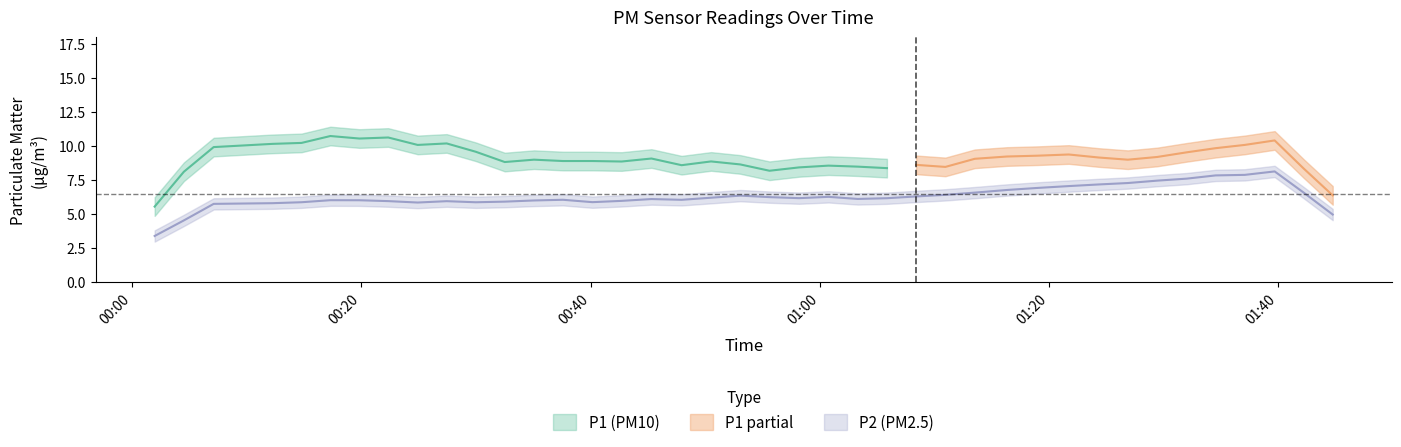

Read the P2 value at 19.

5.9